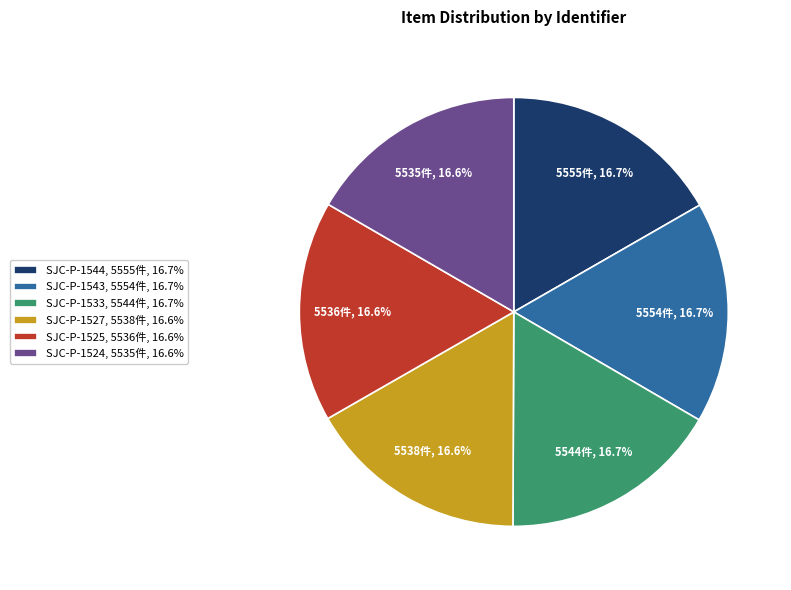

Is SJC-P-1525, 5536件, 16.6% the majority of the pie?

No